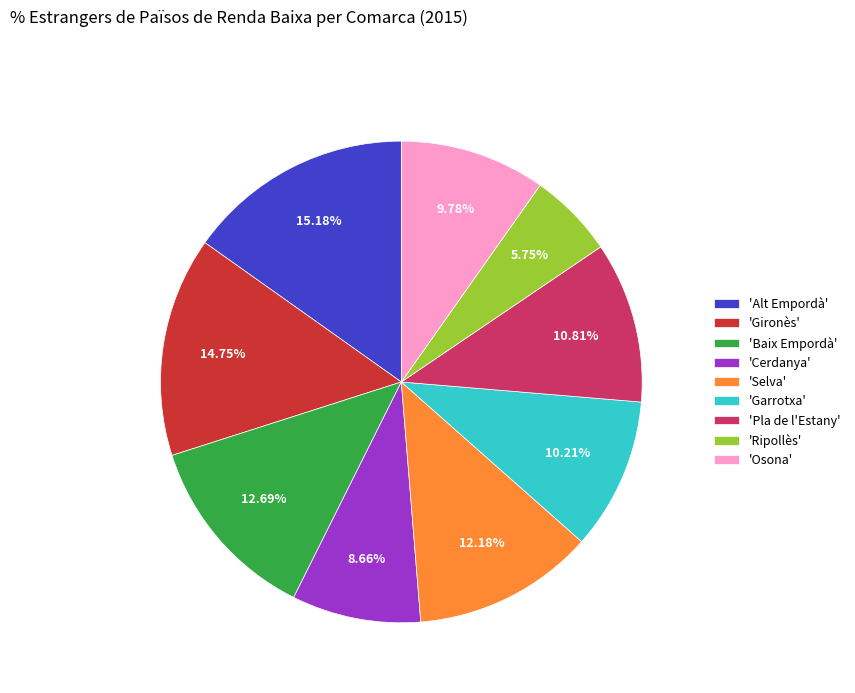

Which slice is the smallest?

'Ripollès'